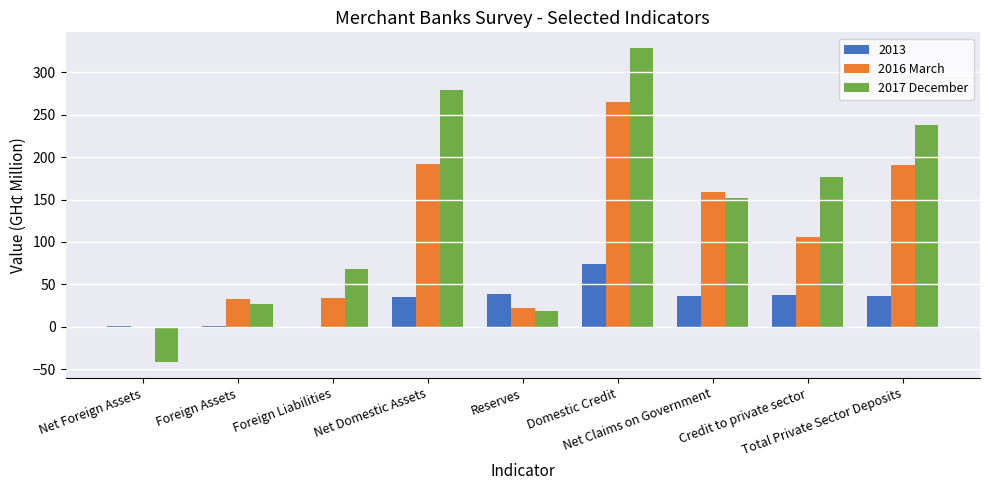

Are the bars horizontal?

No